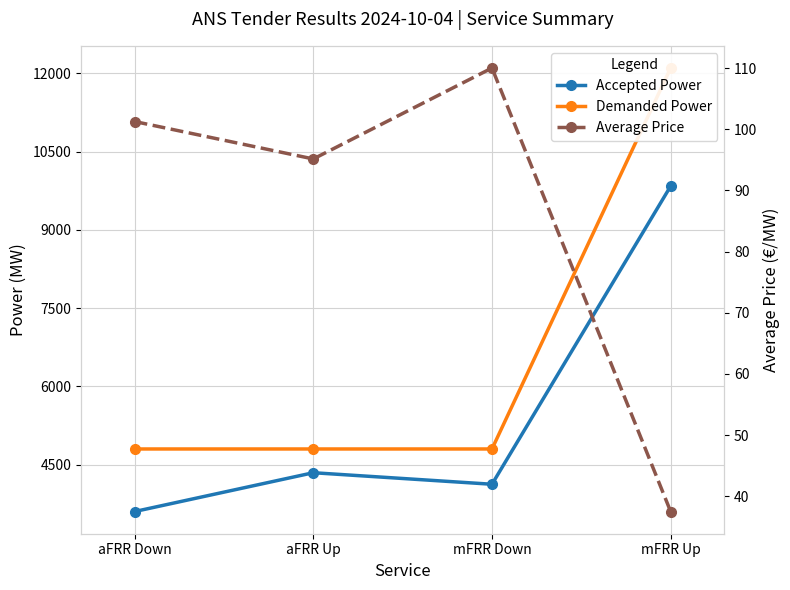

What is the average value of the Average Price series?

86.0